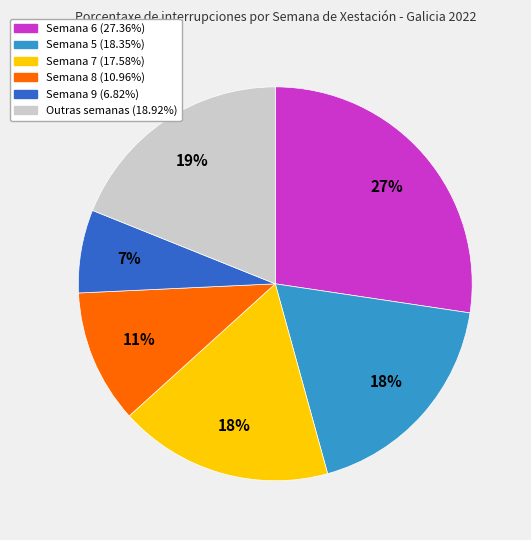

To the nearest percent, what is the average slice percentage?

17%